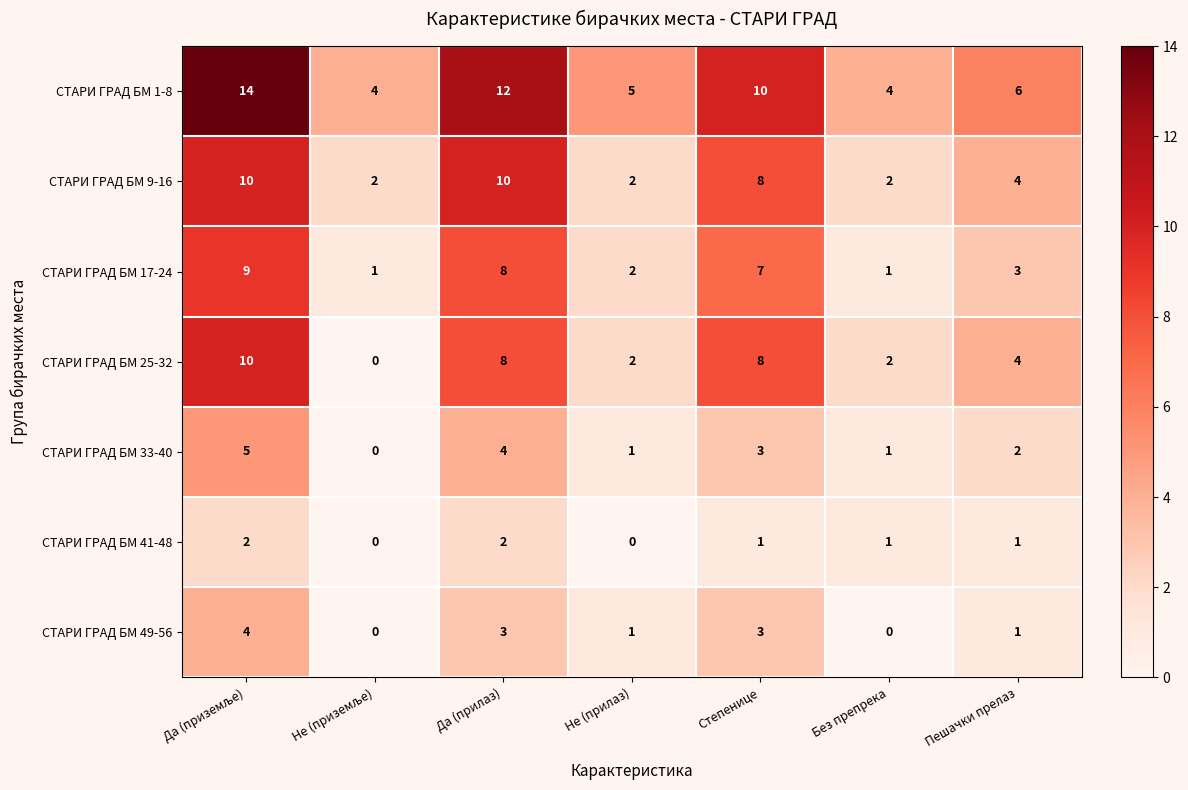

How many СТАРИ ГРАД БМ 1-8 values are between 4 and 12?

6